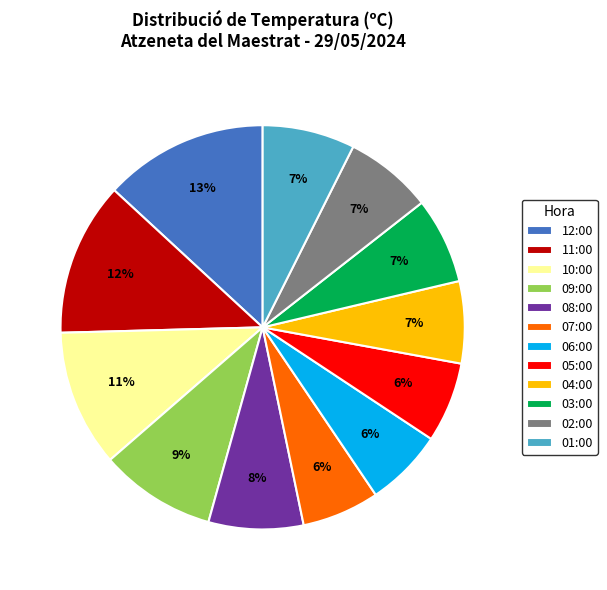

Is the sum of 03:00 and 01:00 greater than half?

No